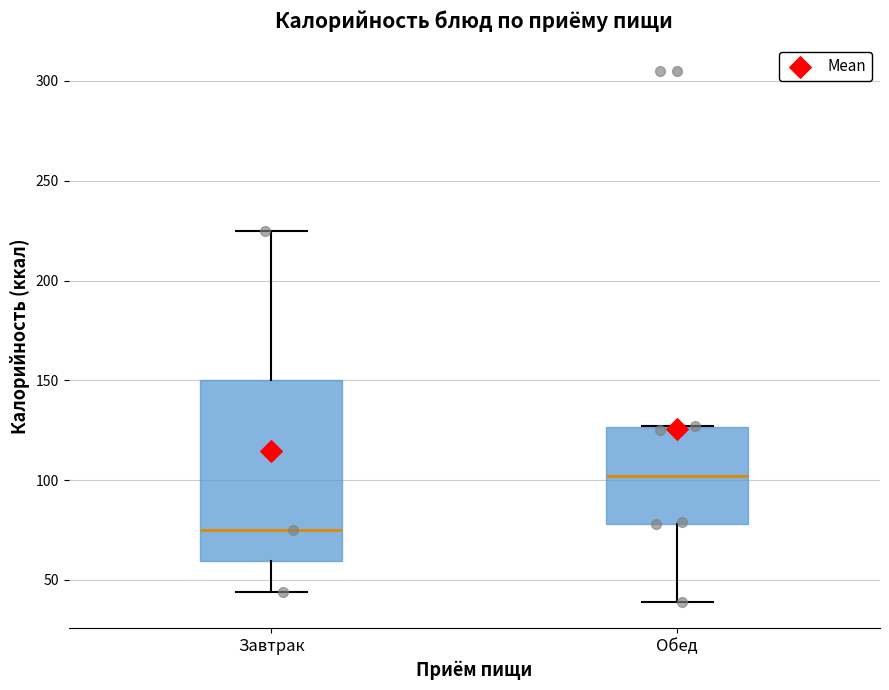

Which box's median line is the highest?

Обед